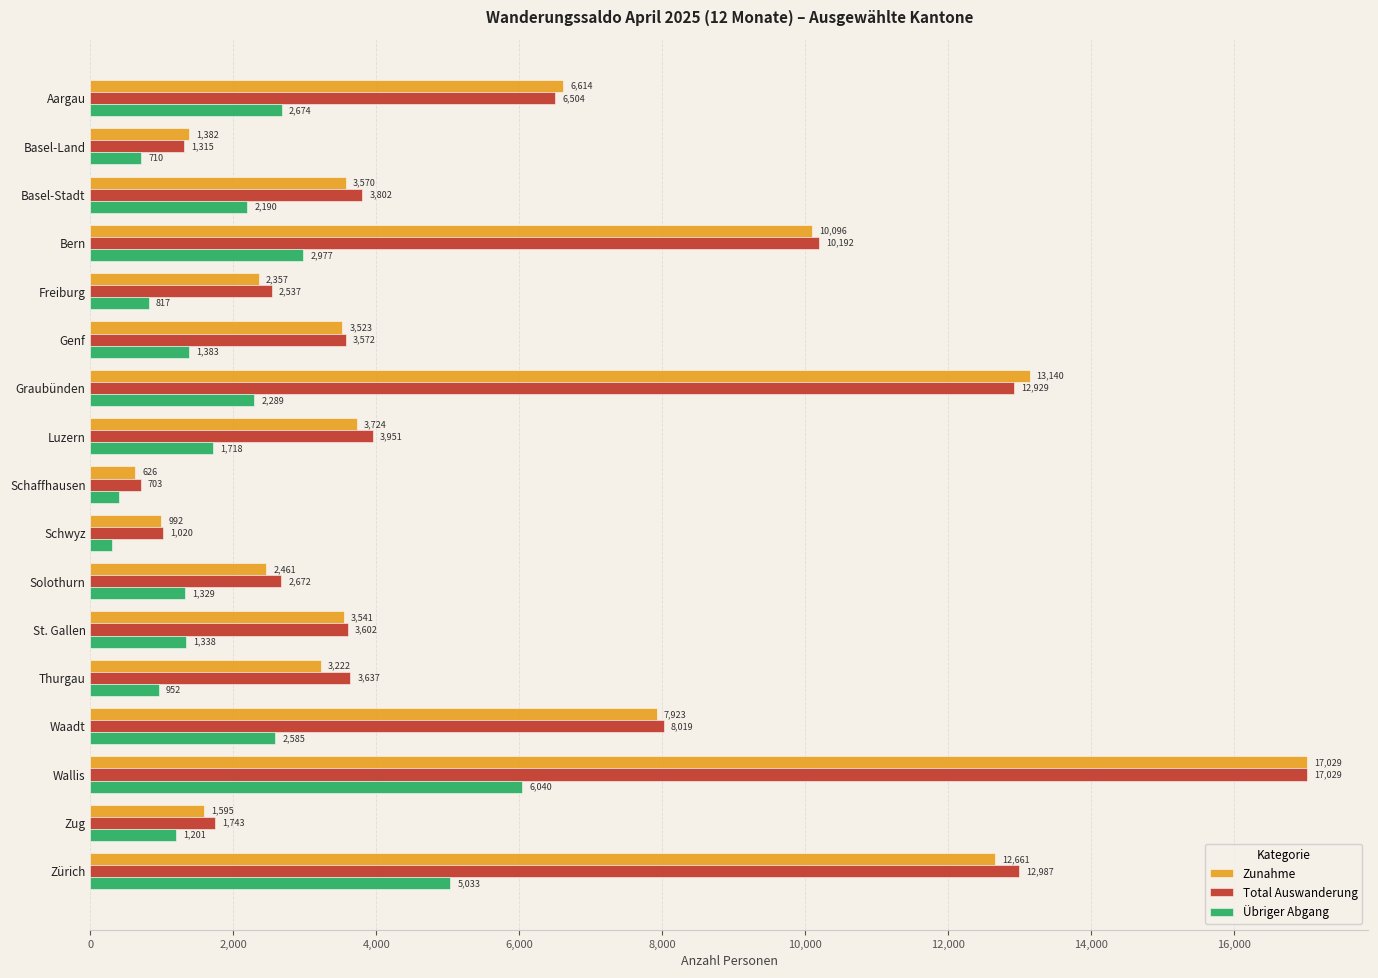

At which label does Übriger Abgang reach its minimum?

Schwyz